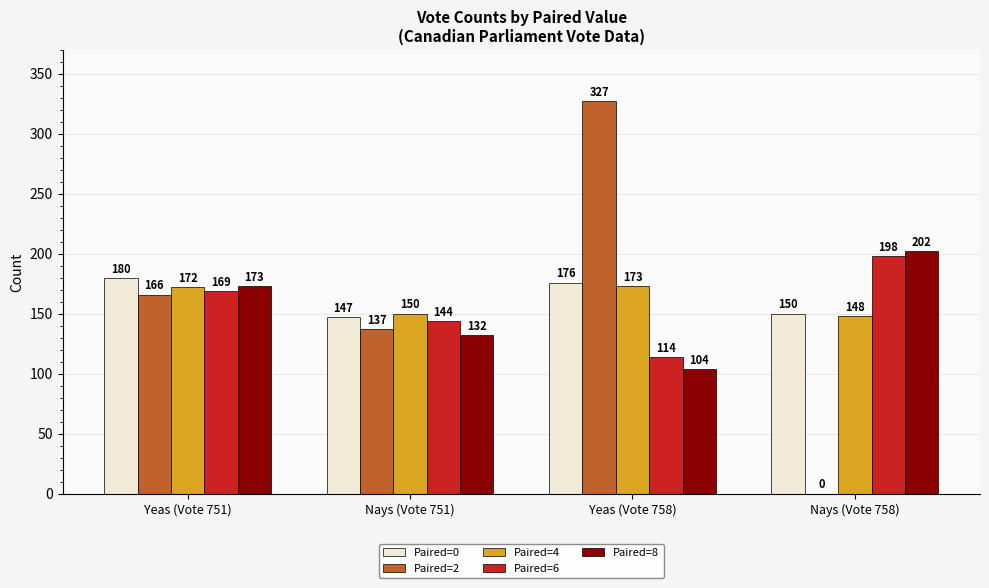

Which series changed the most between Nays (Vote 751) and Yeas (Vote 758)?

Paired=2